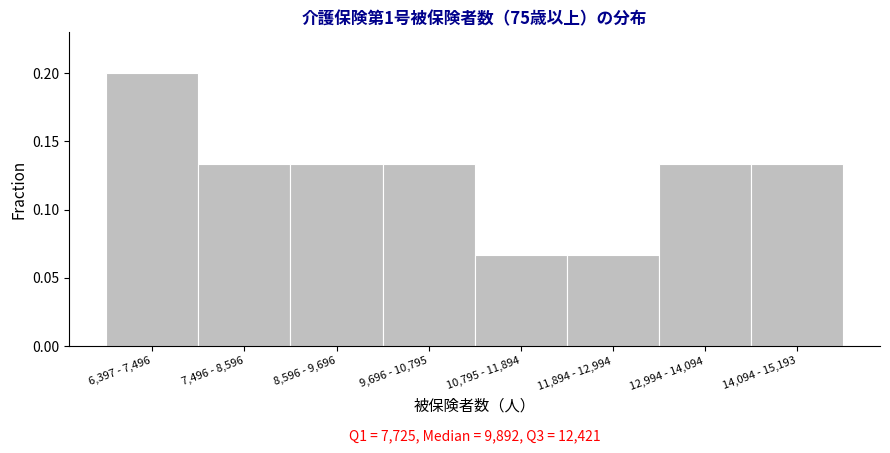

What is the sum of all values?

1.0